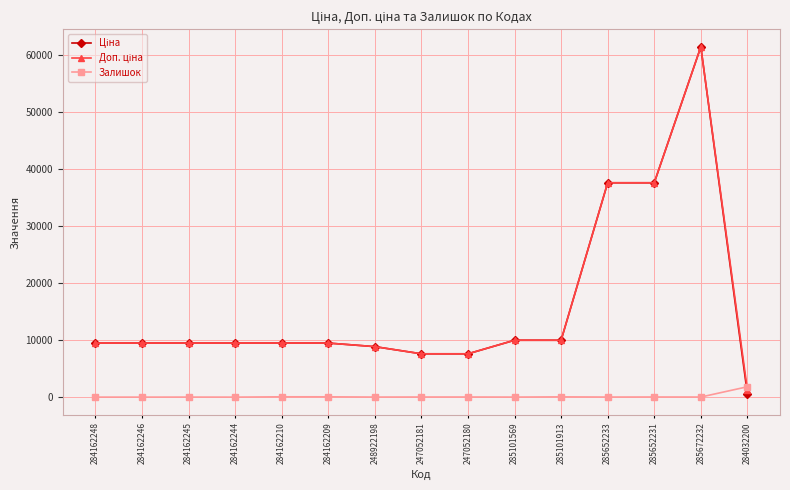

At which category is the sum across all series the highest?

285672232